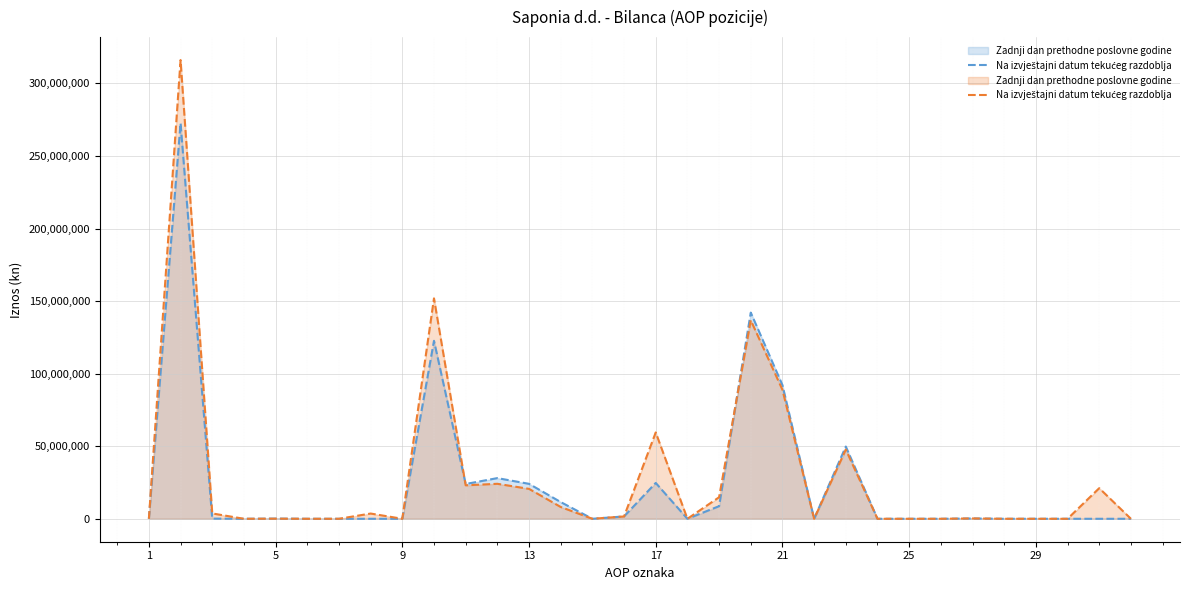

The Zadnji dan prethodne poslovne godine (line) series shows 0 at 25. True or false?

True